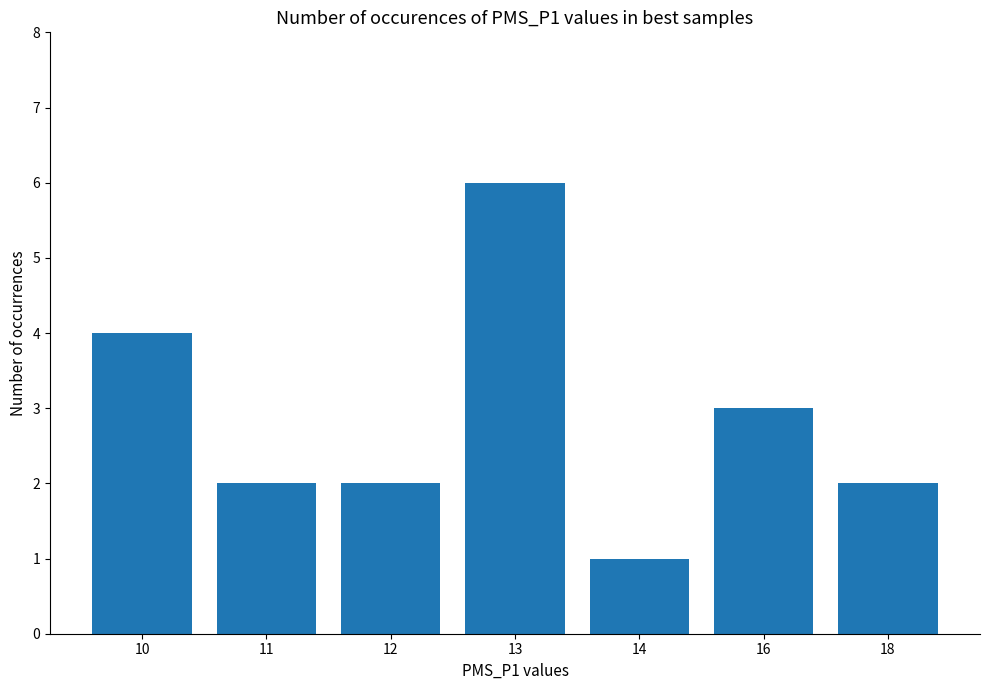

What is the sum of the values at 14 and 13?

7